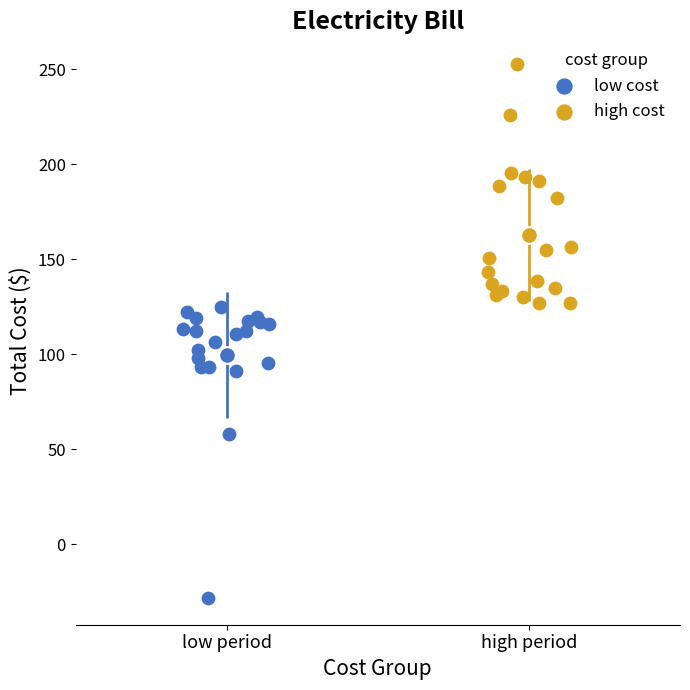

Which series contains the highest Y value?

high cost